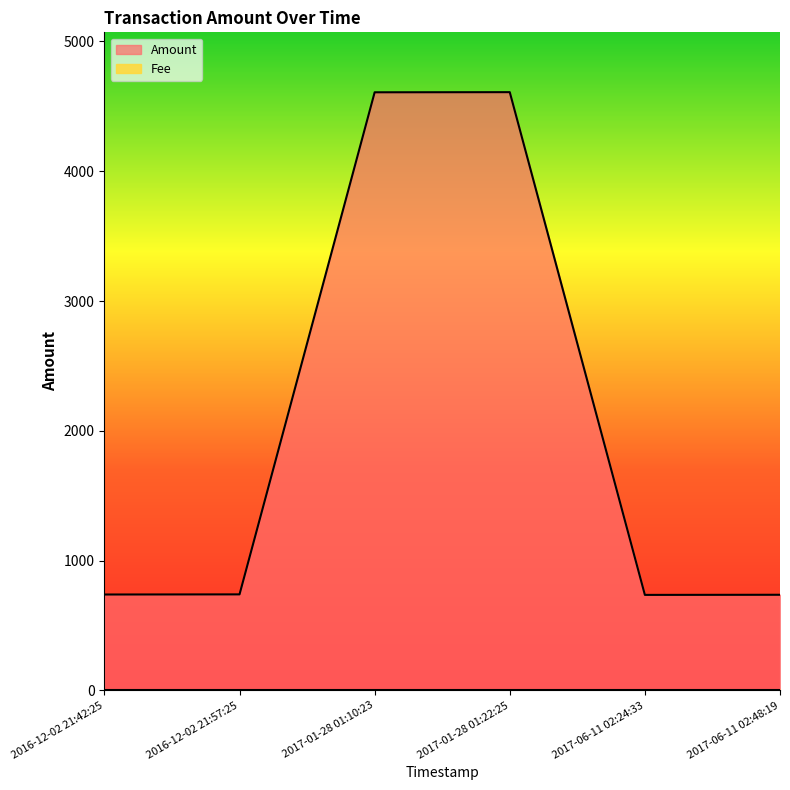

Which label corresponds to the smallest value in the chart?

2017-06-11 02:24:33